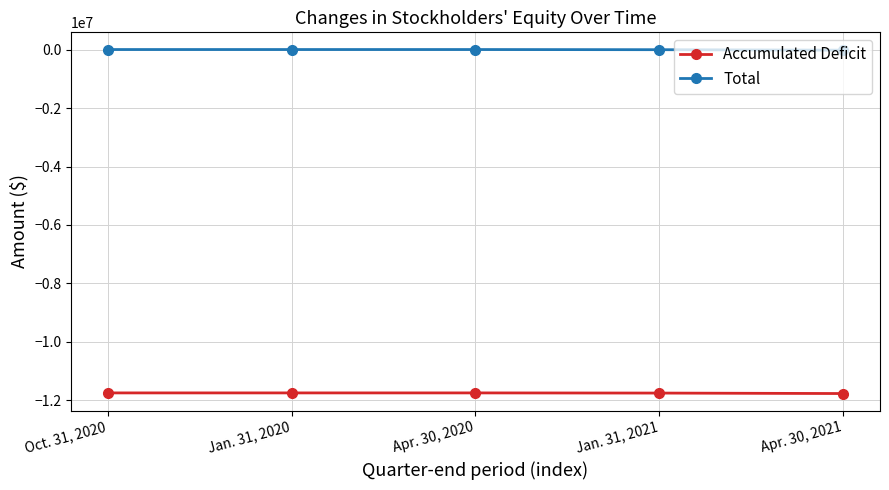

List the series in order of their overall mean, highest first.

Total, Accumulated Deficit